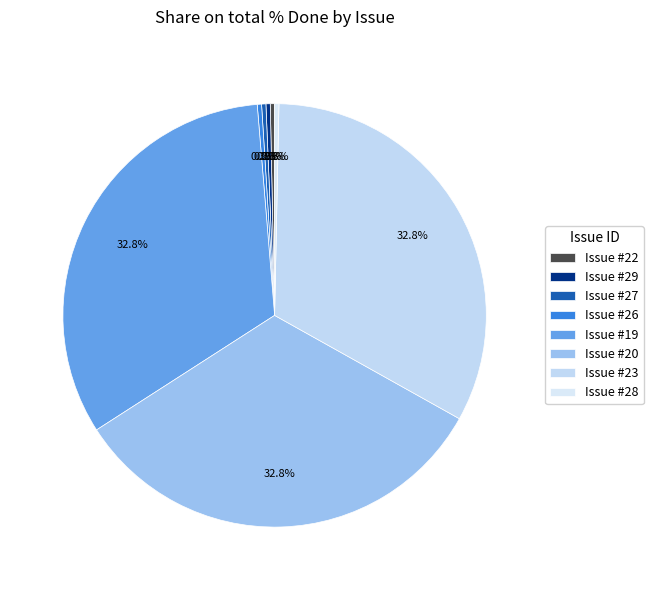

Count the number of slices in the pie.

8